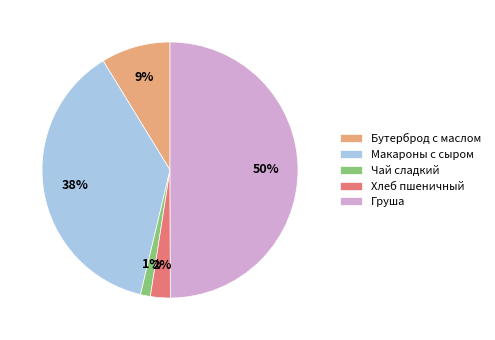

Does Хлеб пшеничный represent more than half of the total?

No